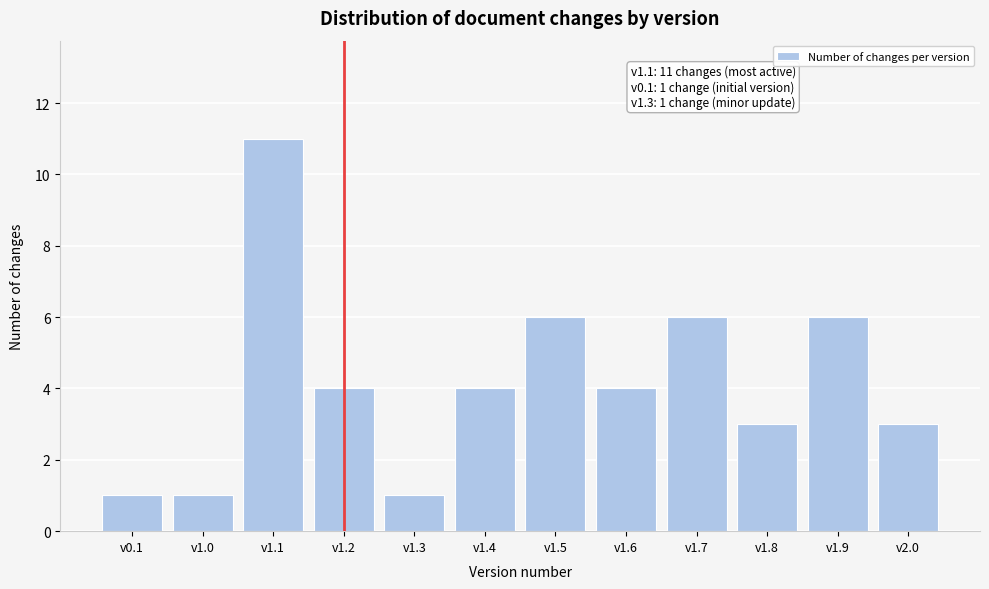

Reading left to right, list all the values displayed in this chart.

1	1	11	4	1	4	6	4	6	3	6	3